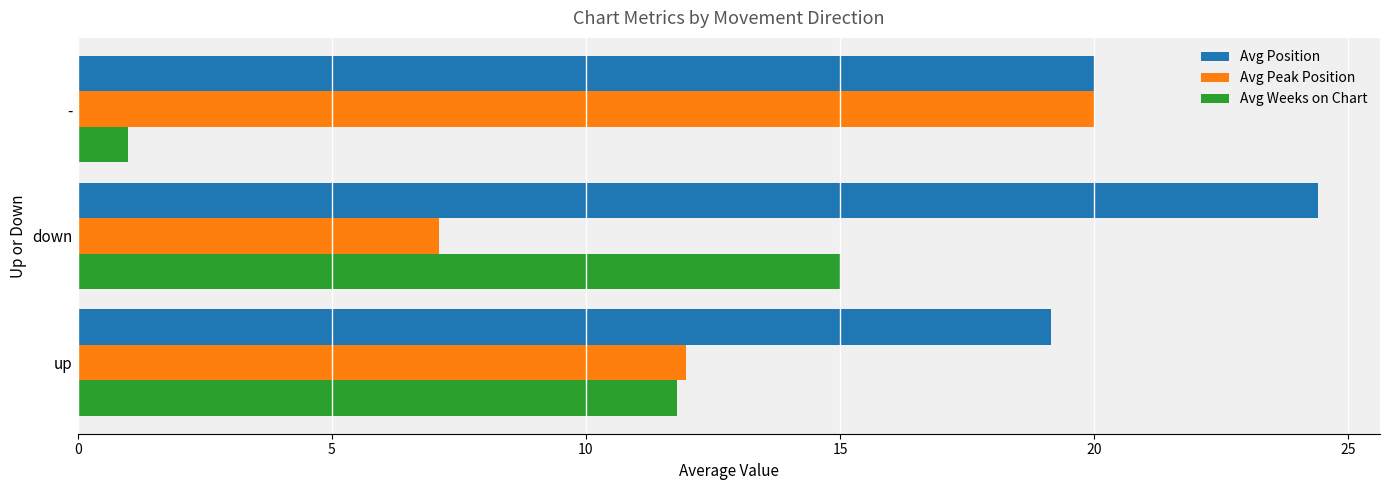

Is it true that Avg Weeks on Chart equals 15.0 at down?

True